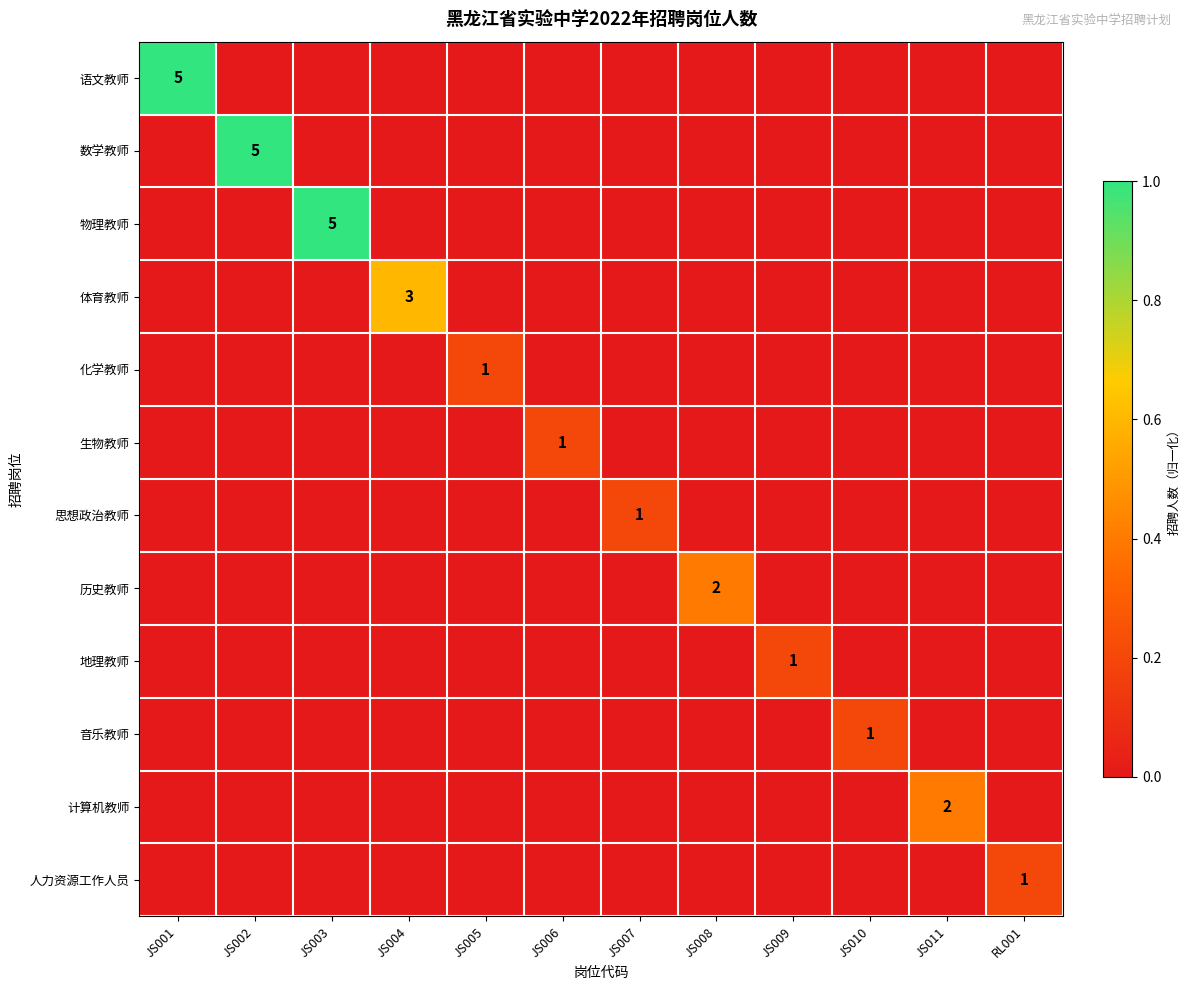

At which category is the sum across all series the highest?

JS001